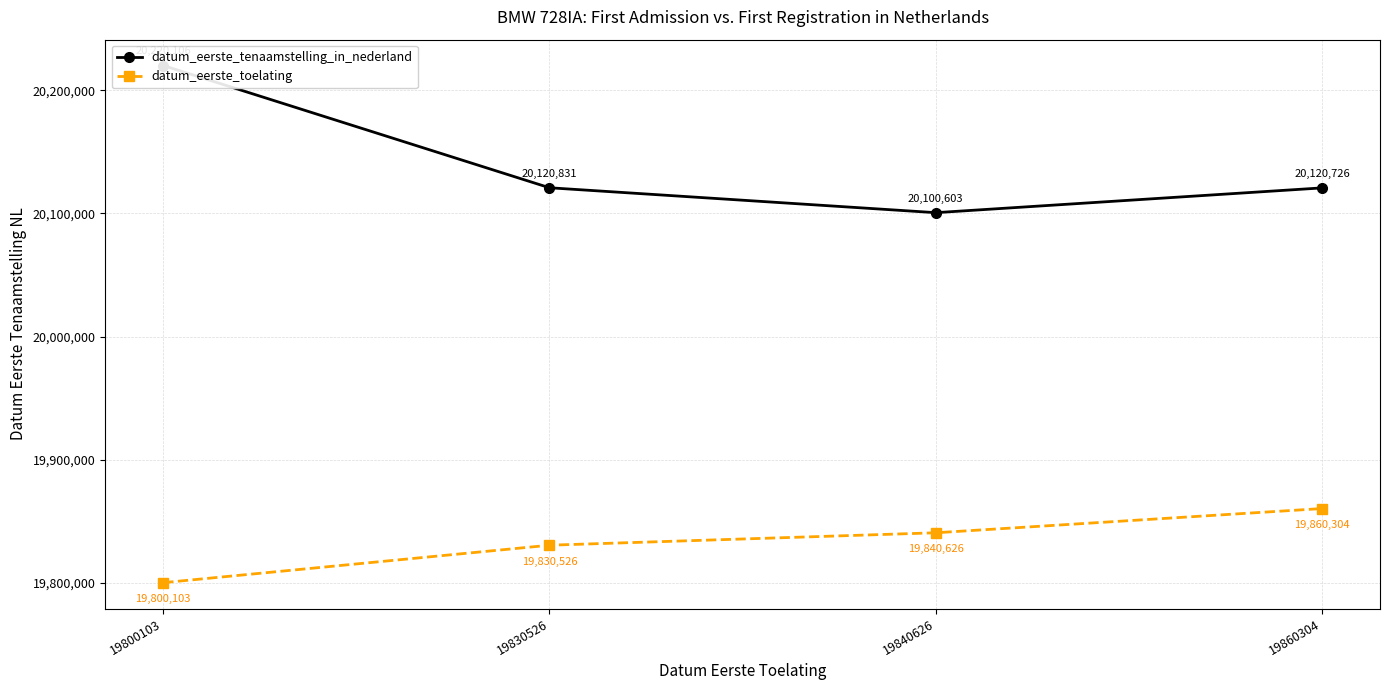

True or false: datum_eerste_tenaamstelling_in_nederland has a value of 20100603 at 19840626.

True